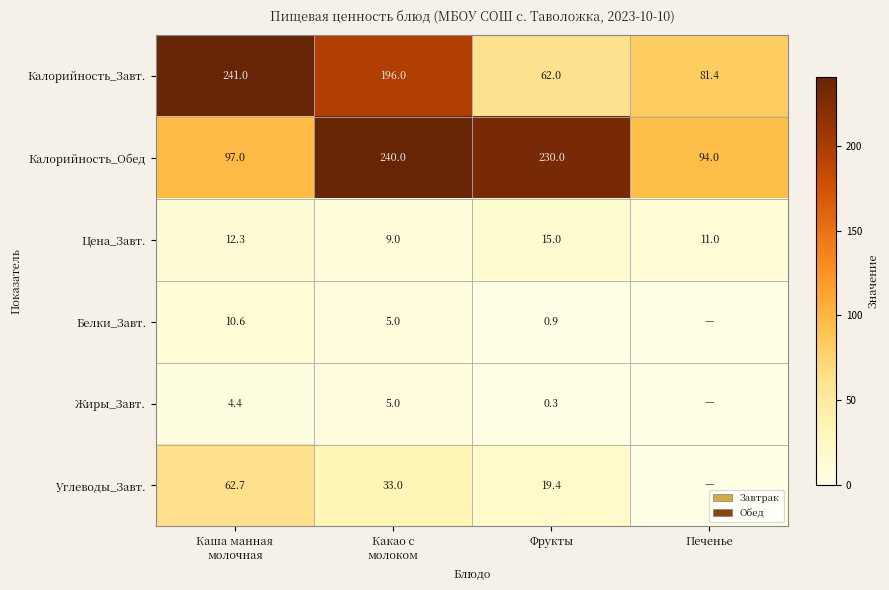

Which has a higher value, Какао с
молоком or Каша манная
молочная?

Каша манная
молочная